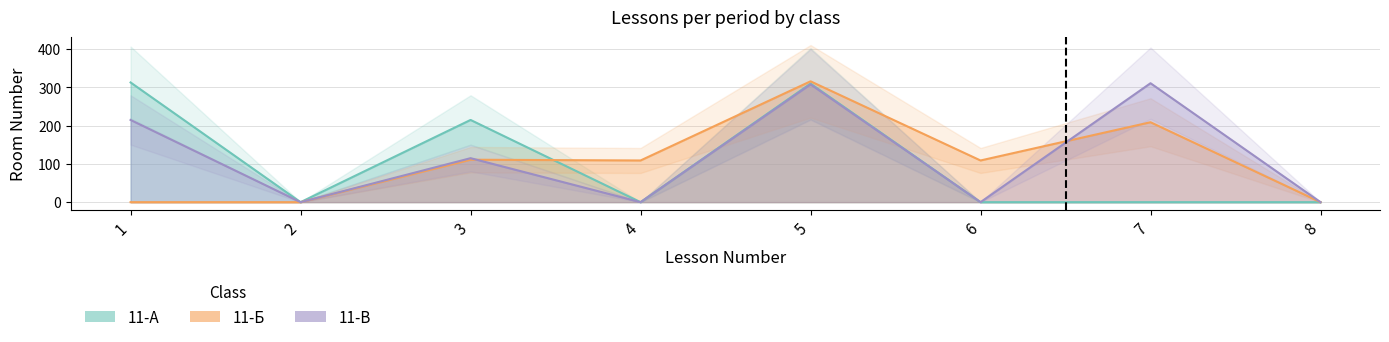

True or false: 11-В has a value of 0 at 4.

True